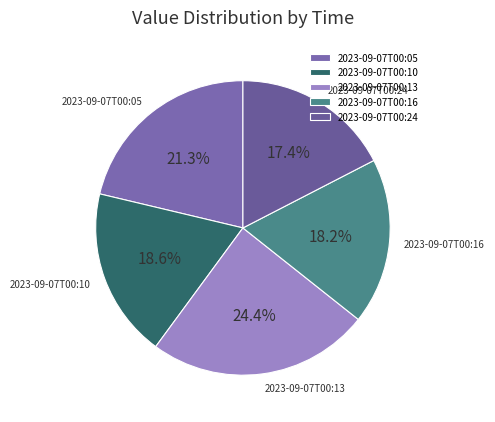

Is 2023-09-07T00:10 the majority of the pie?

No